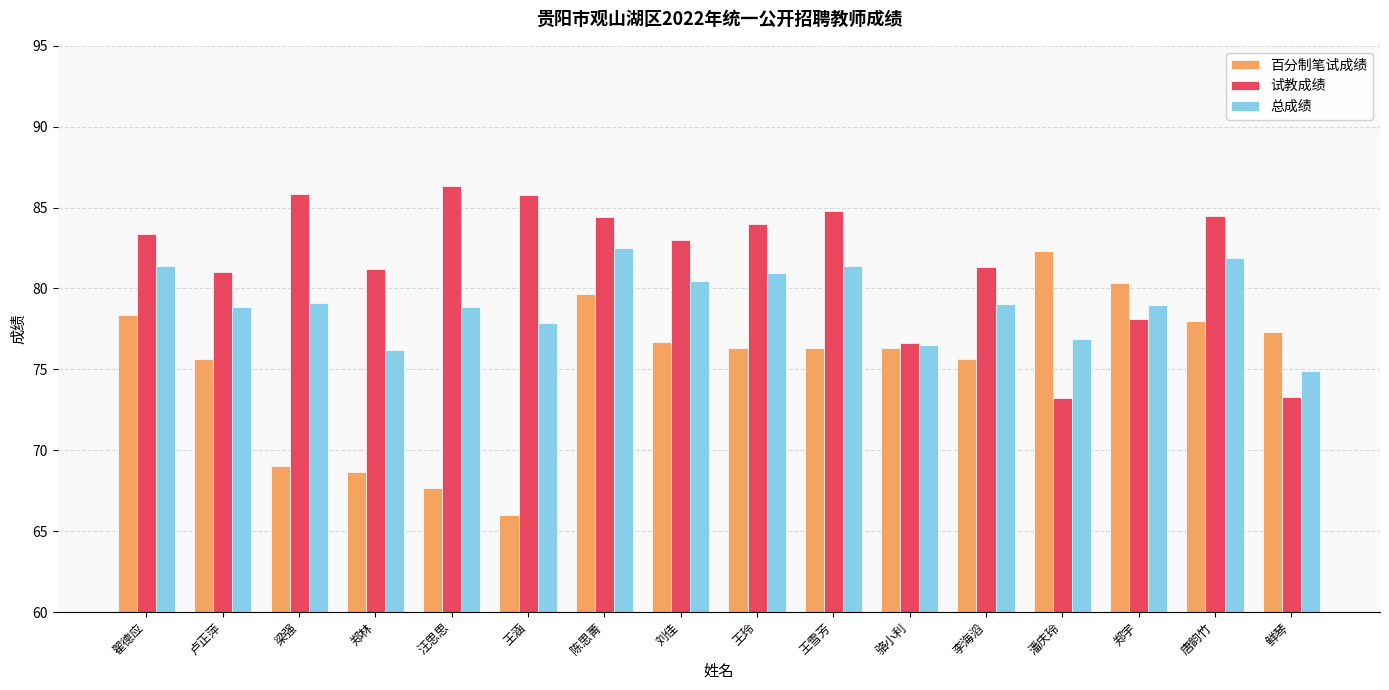

Rank the series at 翟德应 from lowest to highest value.

百分制笔试成绩, 总成绩, 试教成绩